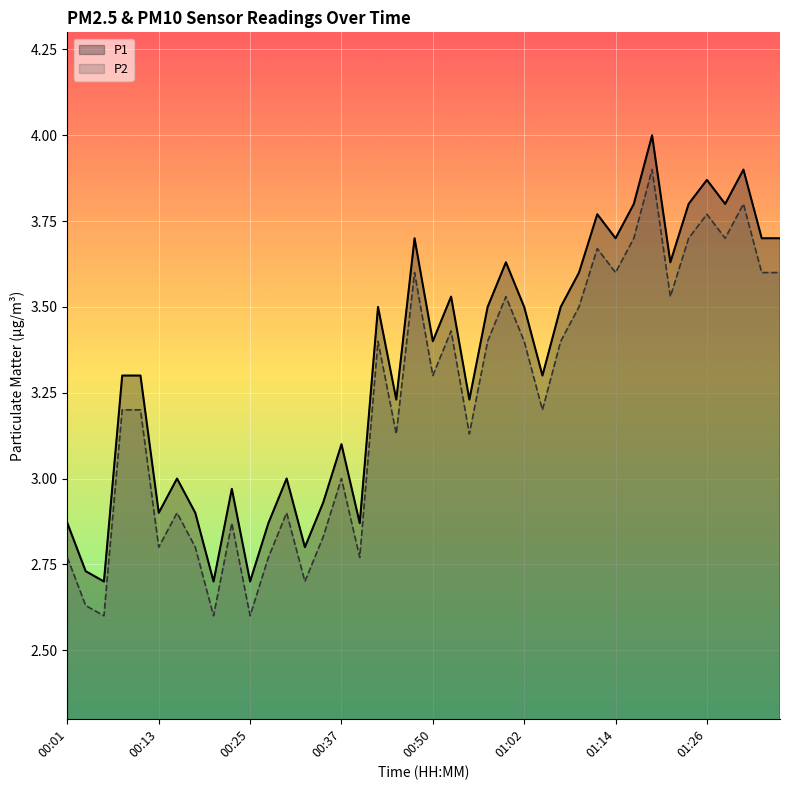

Rank the series by their maximum value, from lowest to highest.

P2, P1